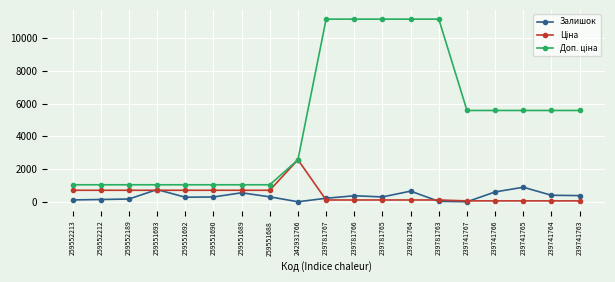

At how many categories does at least one series exceed 4032?

10